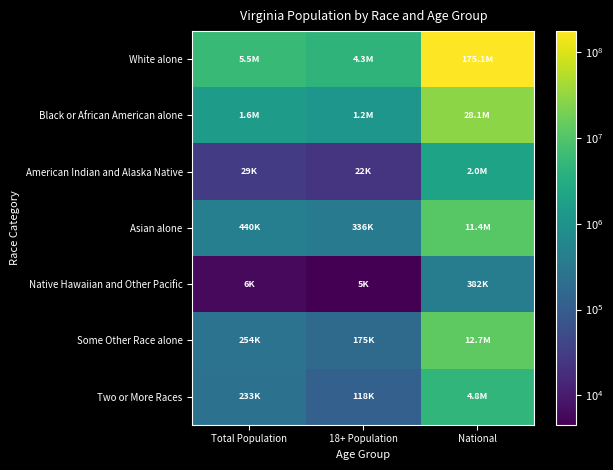

Rank the series by their maximum value, from lowest to highest.

Native Hawaiian and Other Pacific, American Indian and Alaska Native, Two or More Races, Asian alone, Some Other Race alone, Black or African American alone, White alone